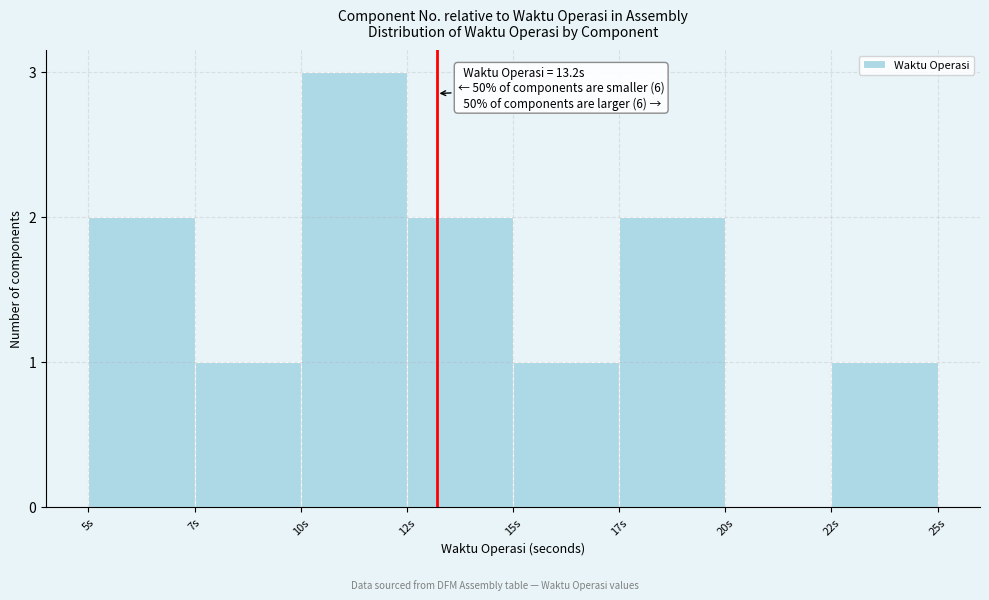

Reading right to left, list all the values displayed in this chart.

22s=1	20s=0	17s=2	15s=1	12s=2	10s=3	7s=1	5s=2